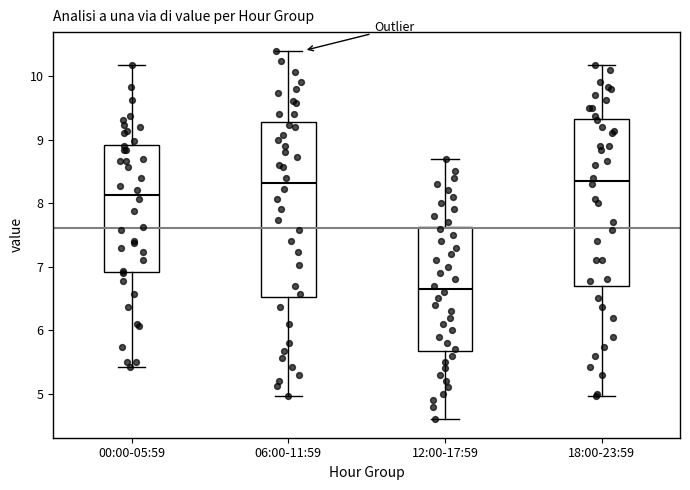

Where does the median line of the box for 06:00-11:59 sit on the y-axis? The values are not printed on the chart, so give them approximately, as read against the axis.

8.3